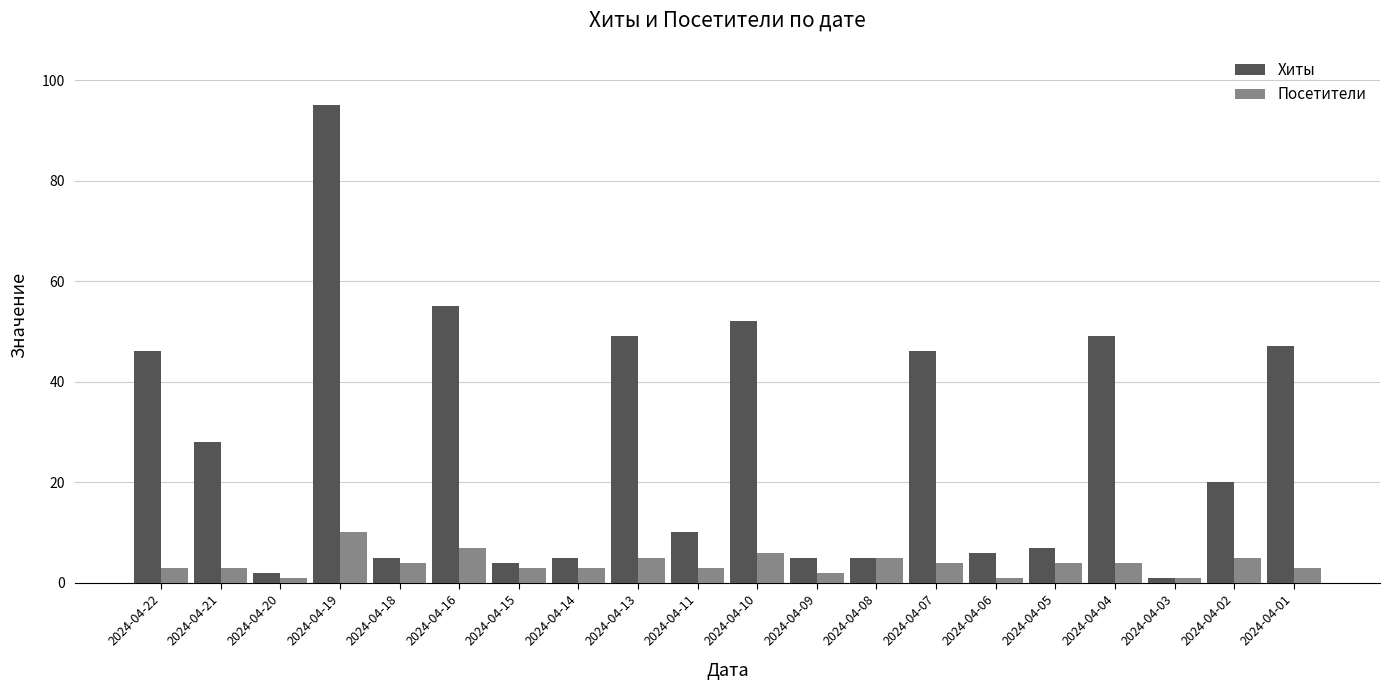

What value does the Посетители series have at 2024-04-19?

10